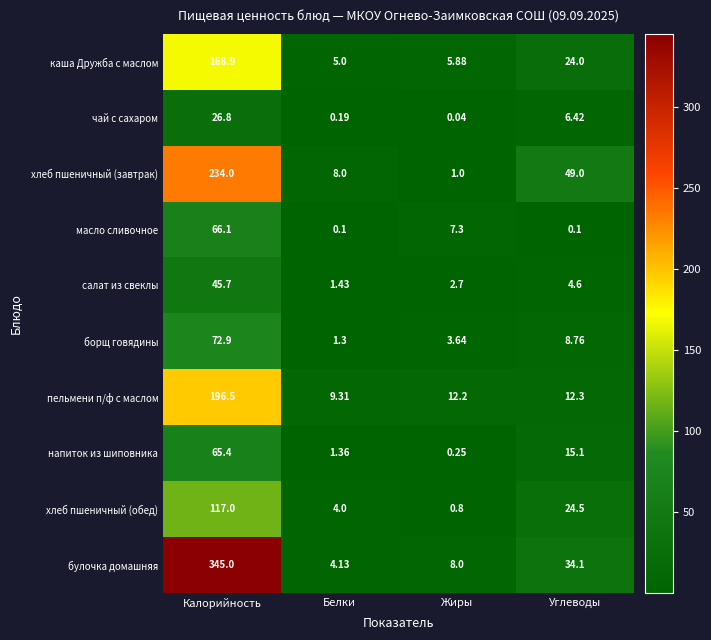

Which series has the largest total across all categories?

булочка домашняя